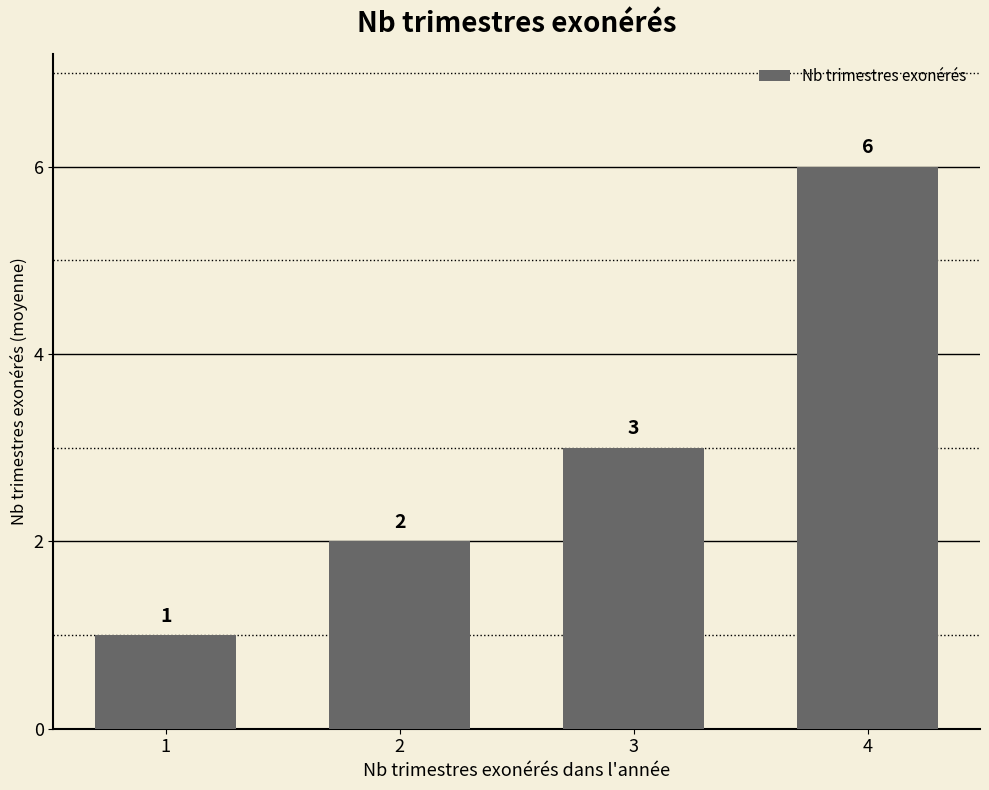

True or false: the data shows 3 at 2.

False